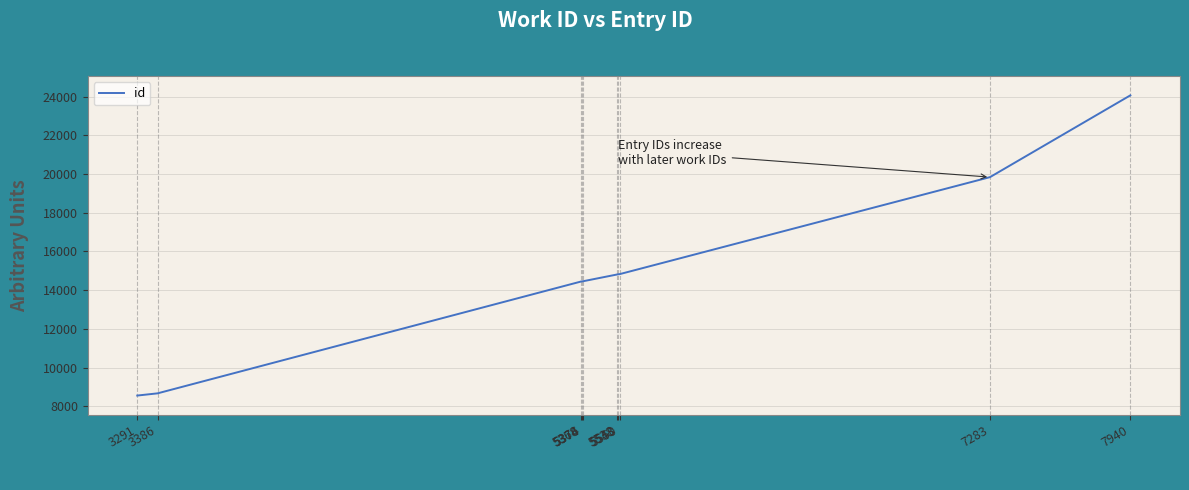

What is the minimum value shown in the chart?

8553